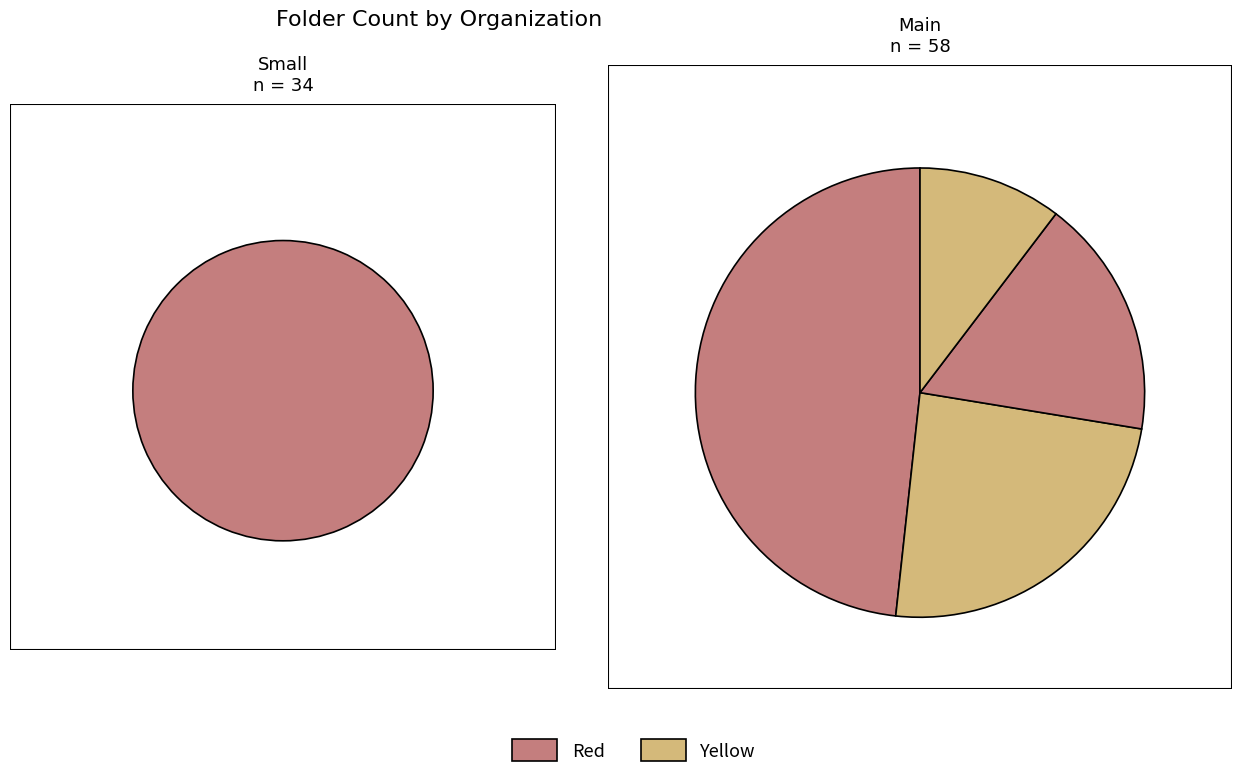

Does any single category account for the majority?

No